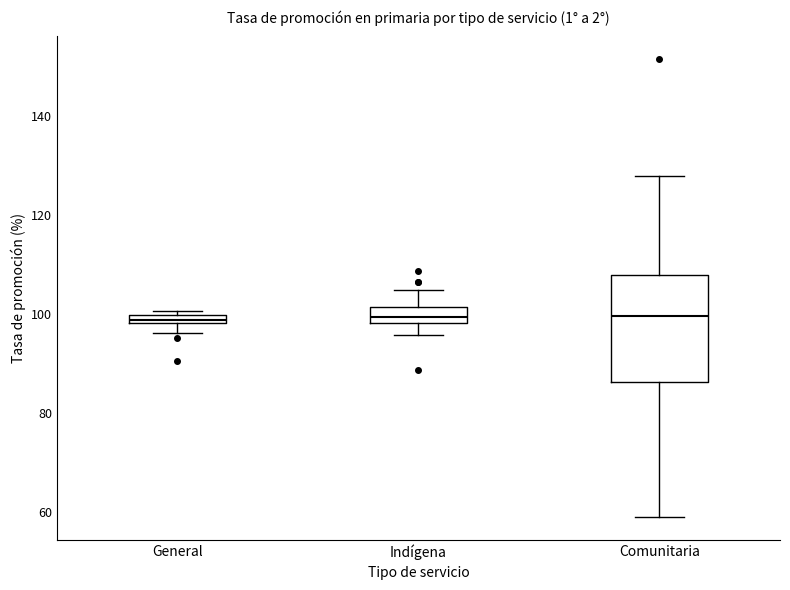

Which box is the tallest, from its lower edge to its upper edge?

Comunitaria